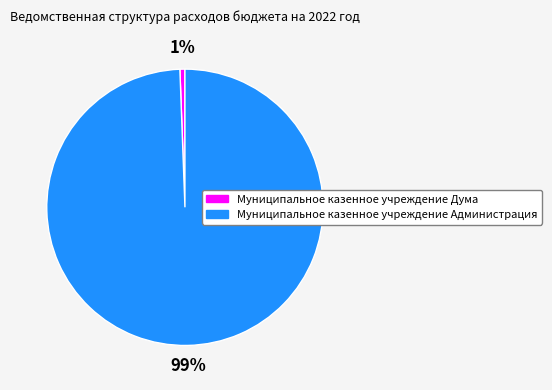

To the nearest percent, what portion does Муниципальное казенное учреждение Дума represent?

1%